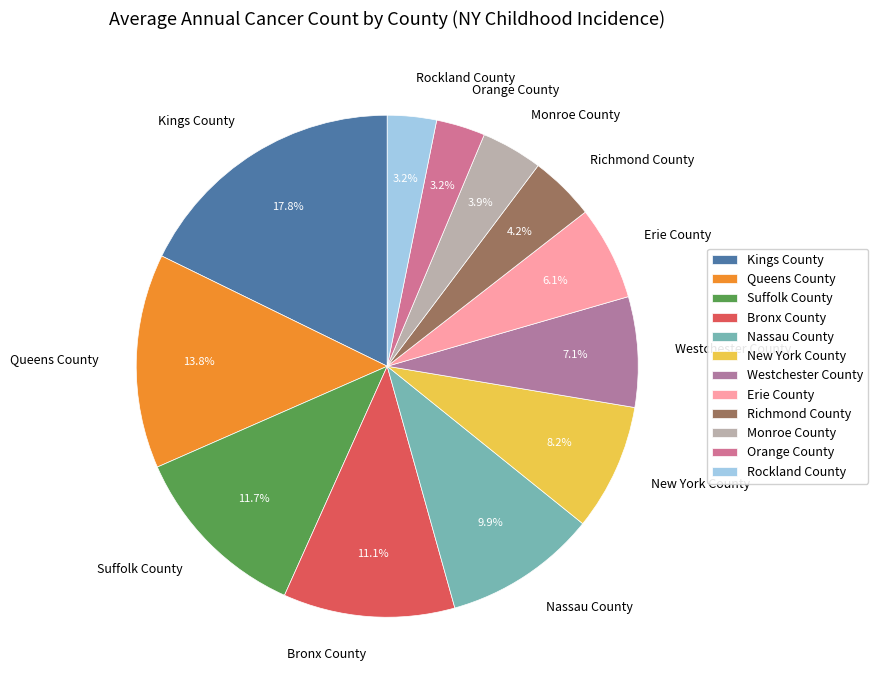

What percentage is NOT represented by Queens County?

86.2%